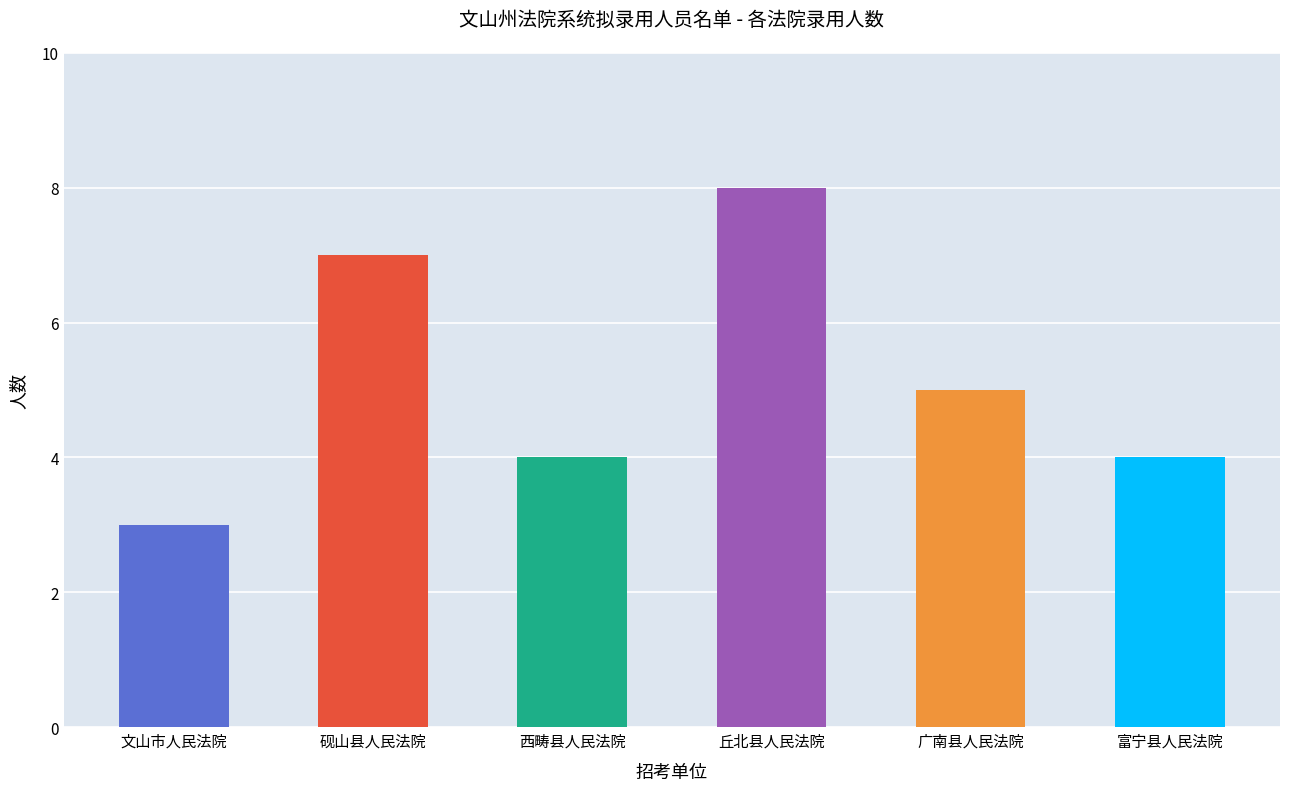

What position from the right is 文山市人民法院?

6